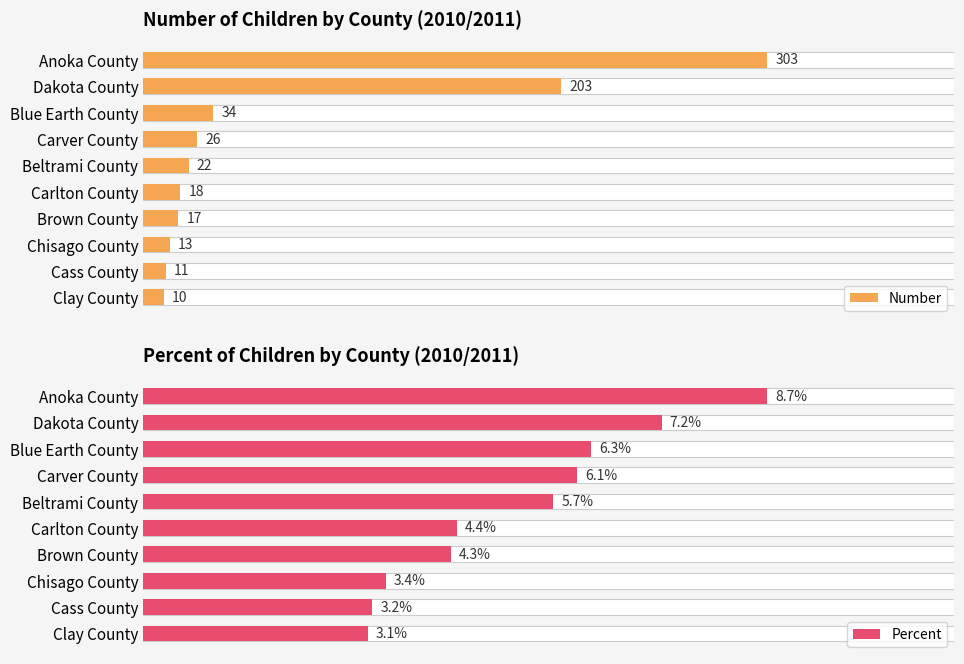

How many groups of bars are there?

10